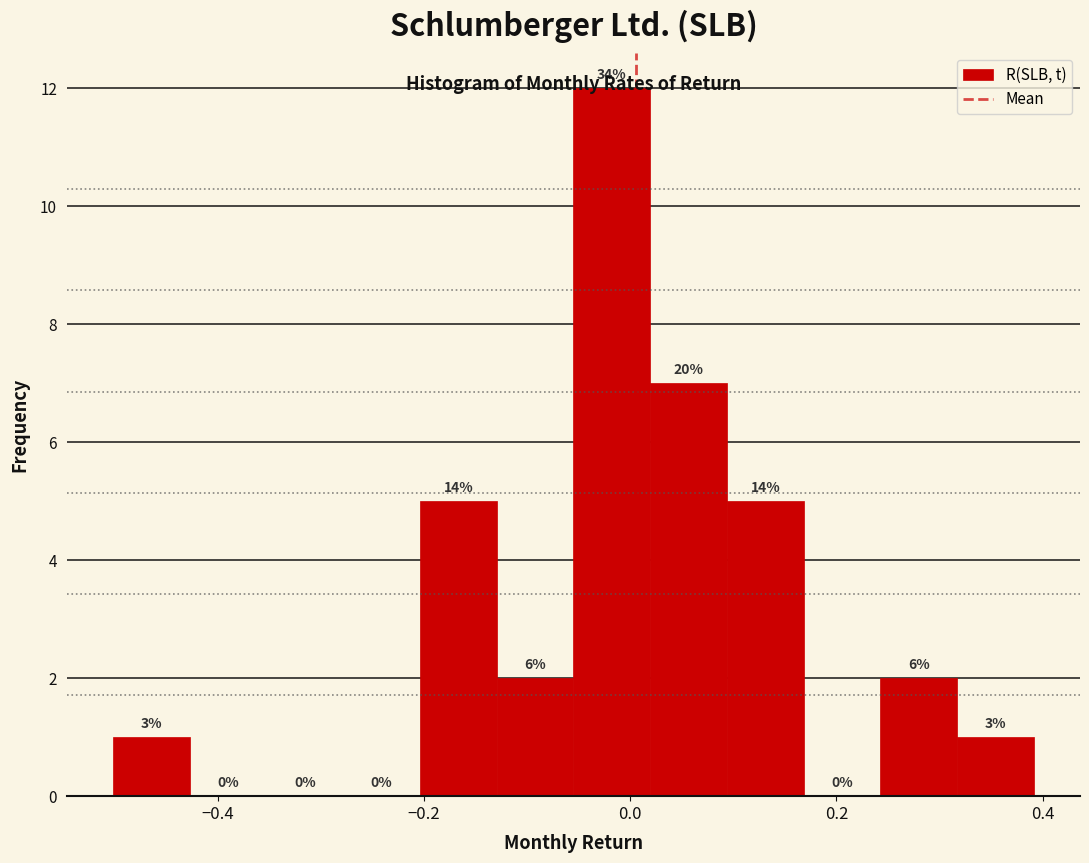

Around what value on the x-axis is the tallest bar? Give the approximate position of its centre, as read against the axis.

-0.02